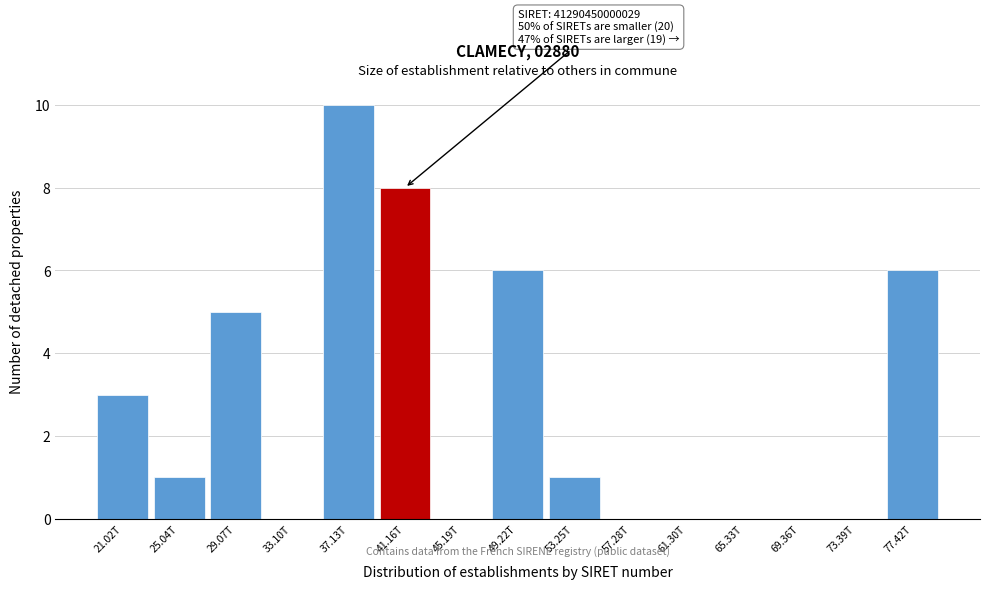

Reading left to right, what are all the values shown in this chart?

21.02T=3	25.04T=1	29.07T=5	33.10T=0	37.13T=10	41.16T=8	45.19T=0	49.22T=6	53.25T=1	57.28T=0	61.30T=0	65.33T=0	69.36T=0	73.39T=0	77.42T=6